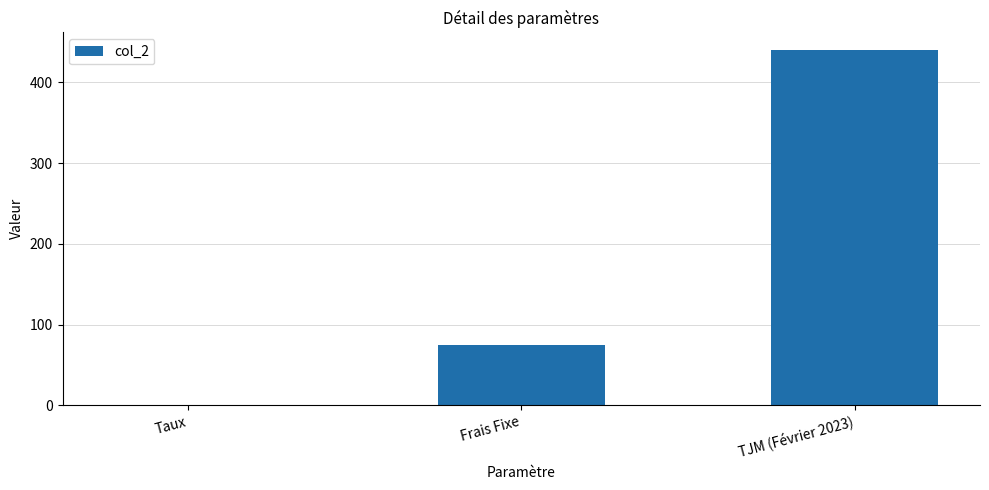

Read the value at Frais Fixe.

75.0